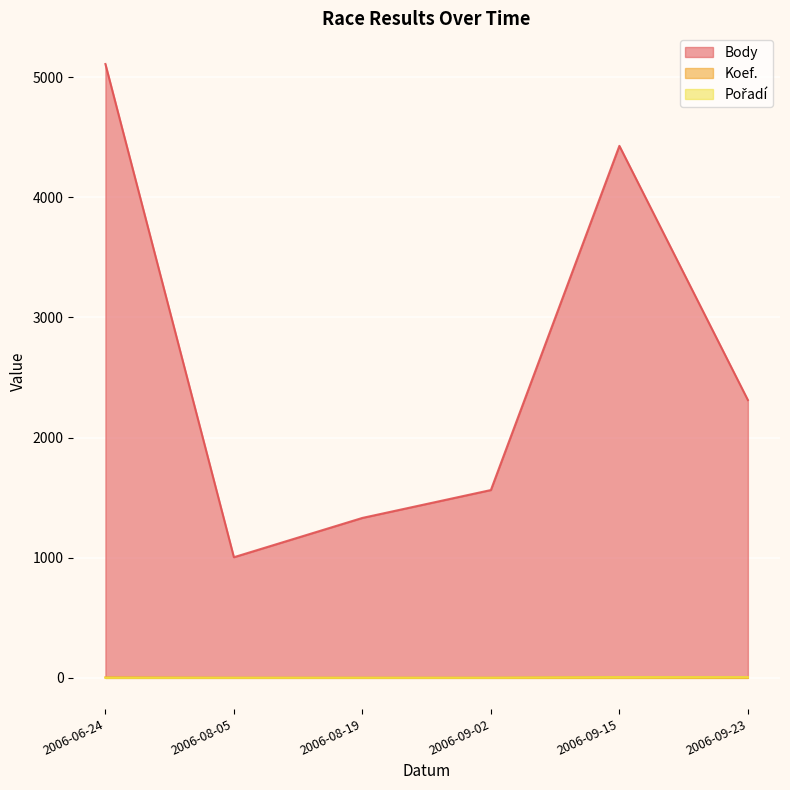

What is the average value of the Pořadí series?

3